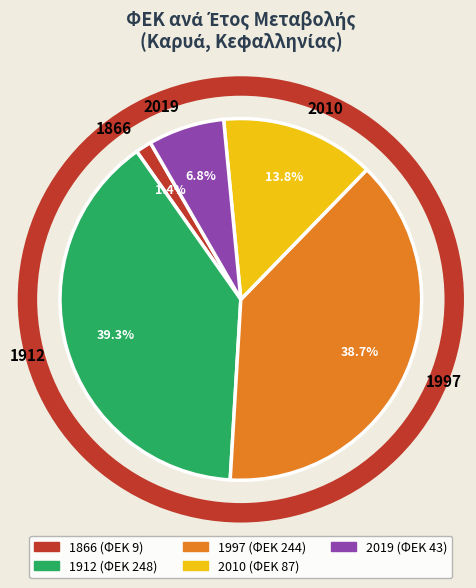

How many segments does this pie chart have?

5